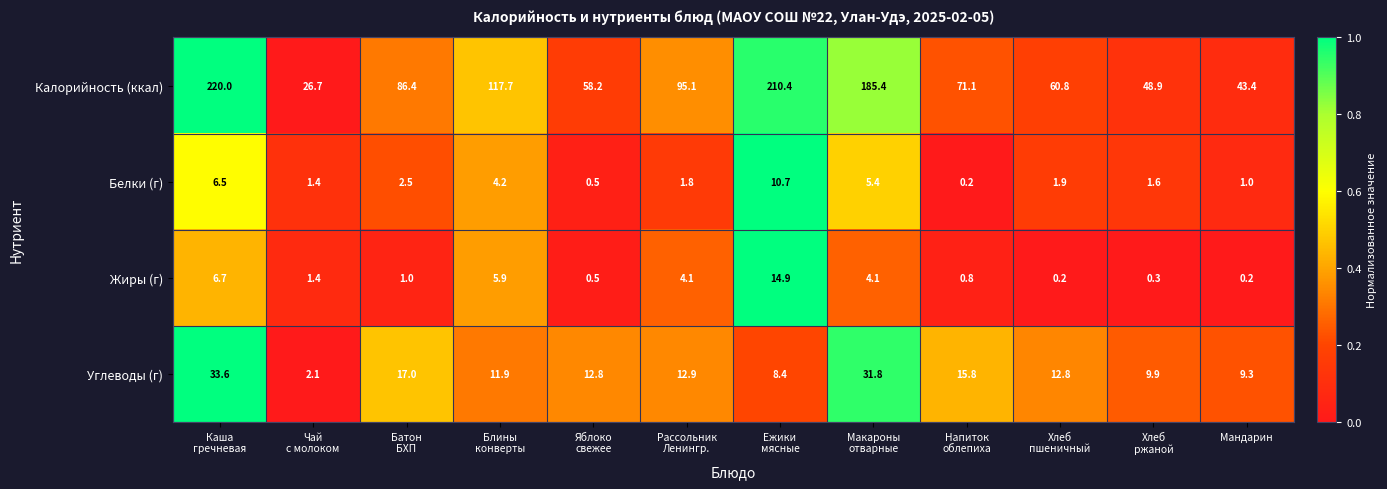

Rank the series by their maximum value, from highest to lowest.

Калорийность (ккал), Углеводы (г), Жиры (г), Белки (г)